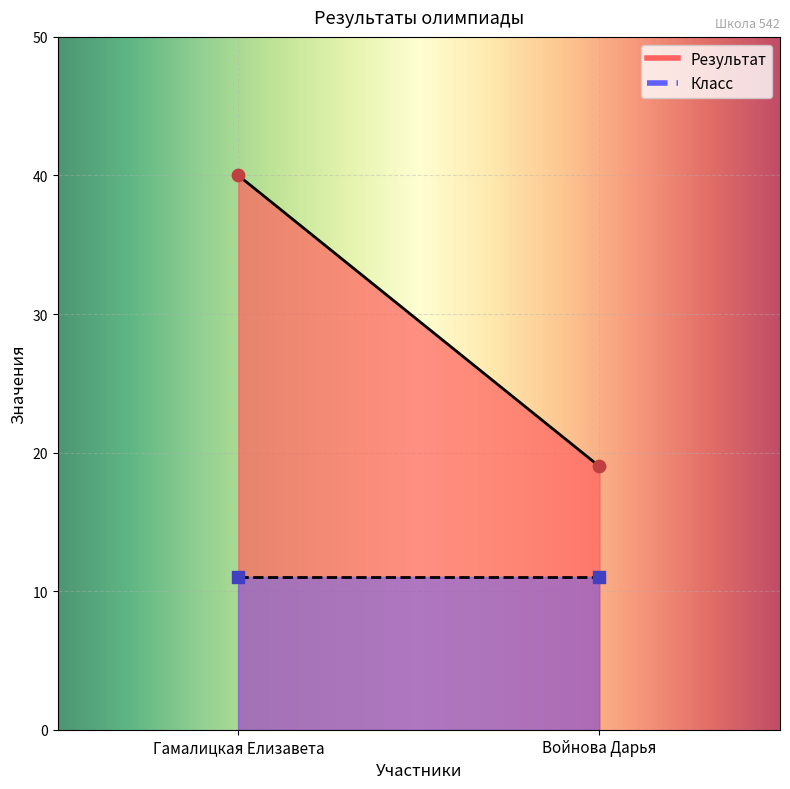

Is the value of Класс at Гамалицкая Елизавета greater than the value of Результат at Войнова Дарья?

No